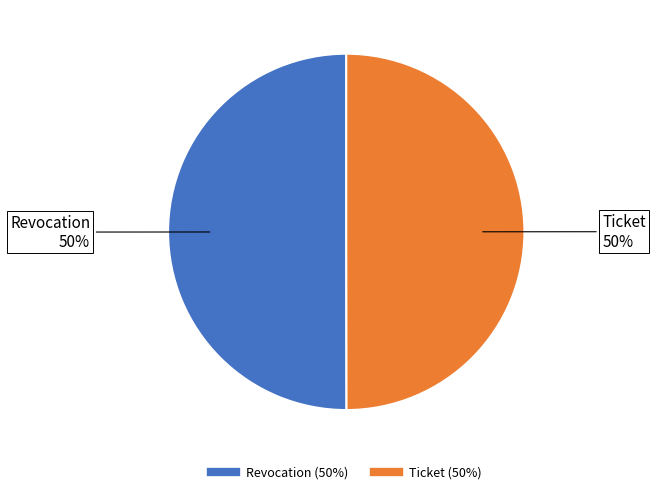

How many slices are in this pie chart?

2